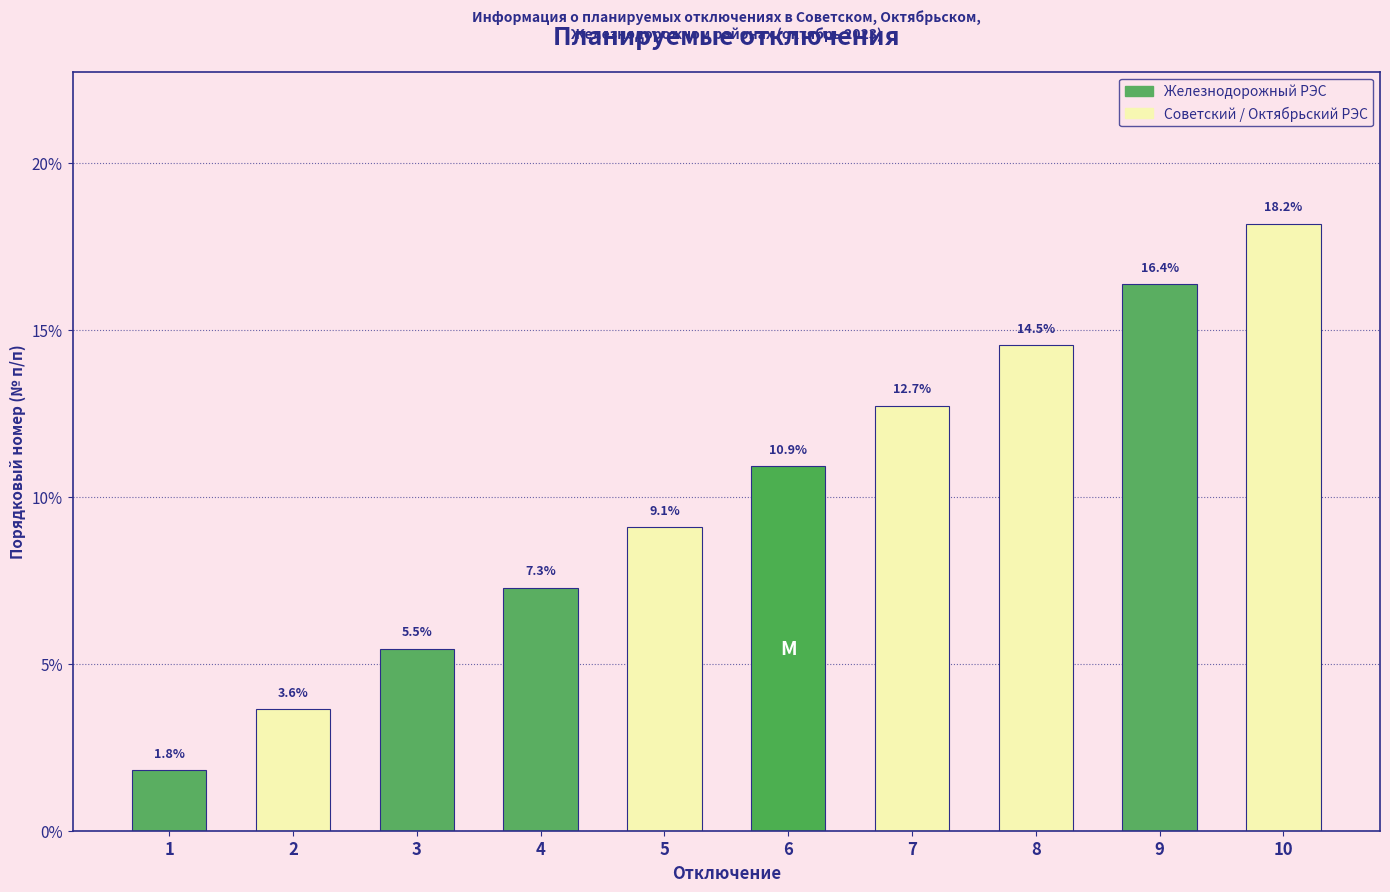

How many values are below 10?

5